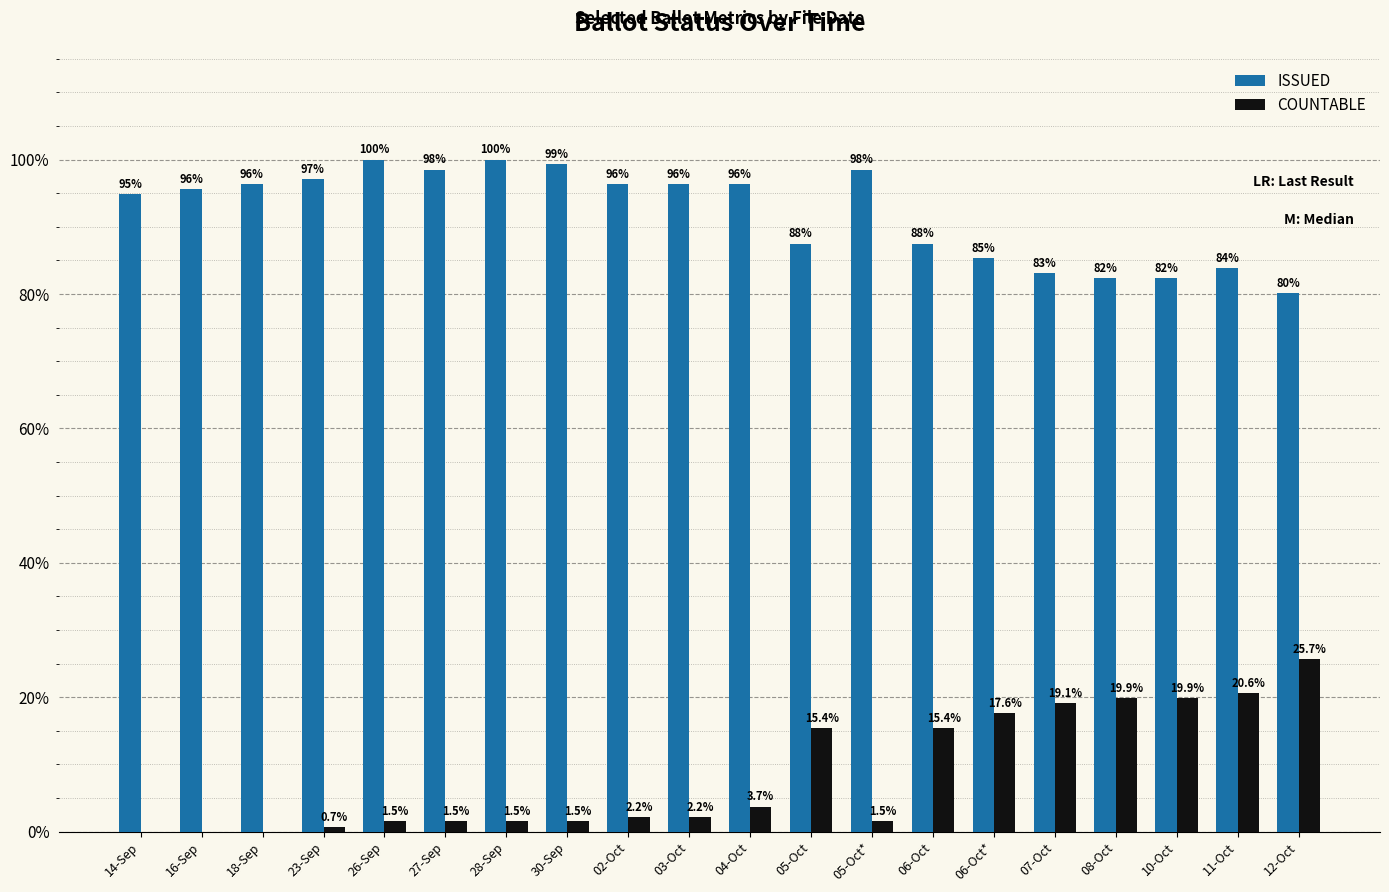

True or false: ISSUED has a value of 98.5 at 05-Oct*.

True